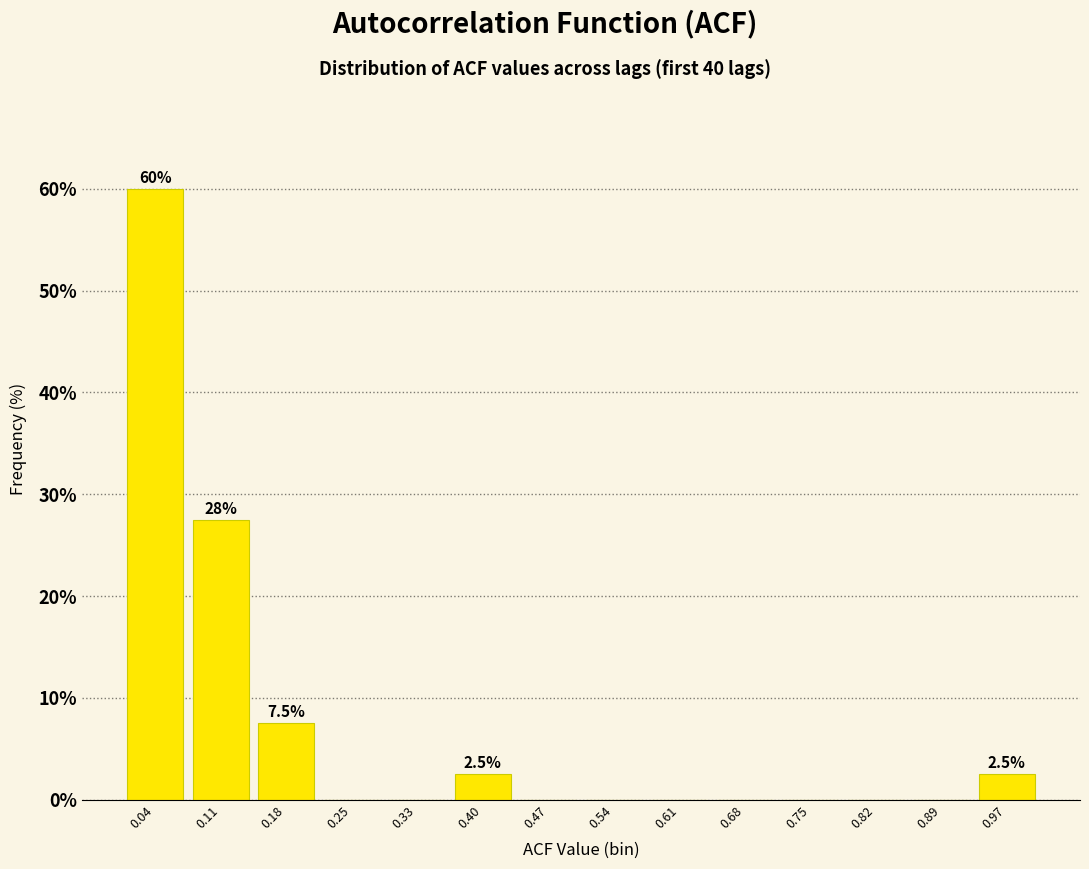

Over which range of the x-axis is the bar tallest?

0.01 to 0.08